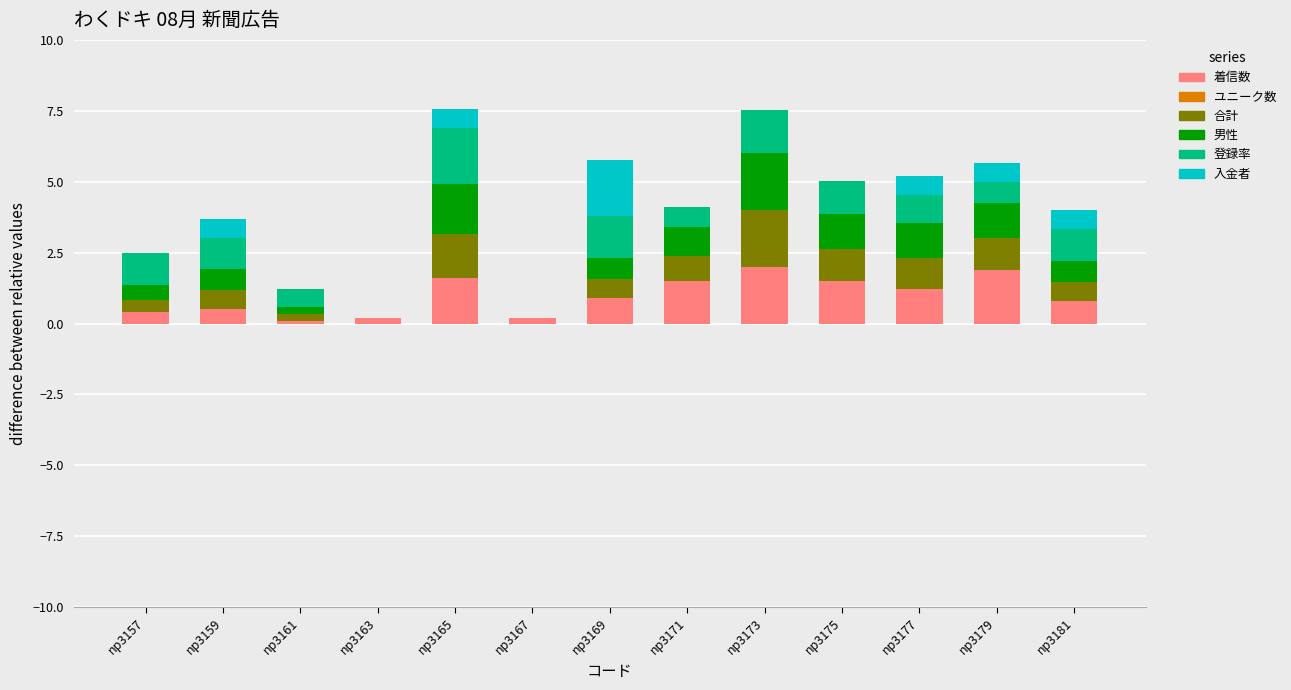

What is the total value across all series at np3159?

3.7